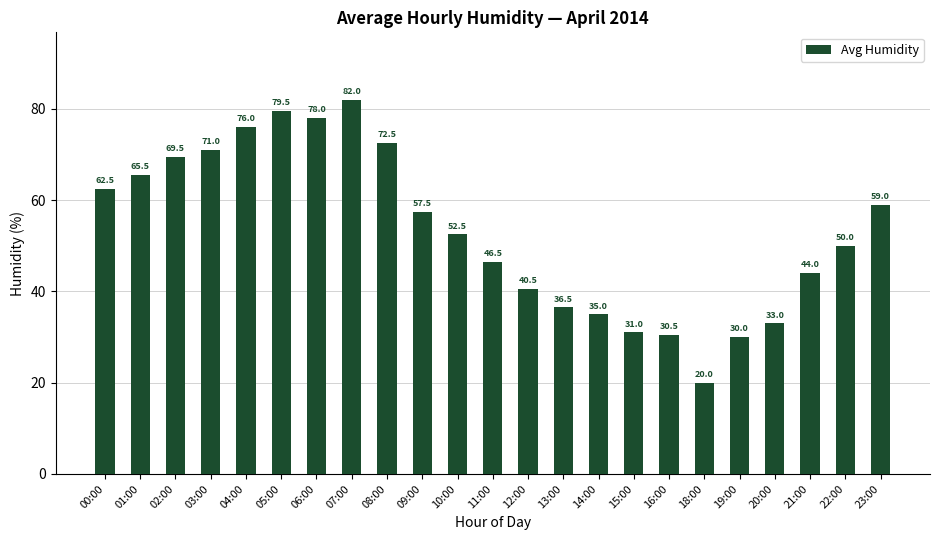

Is it true that the value at 01:00 is 14.4?

False